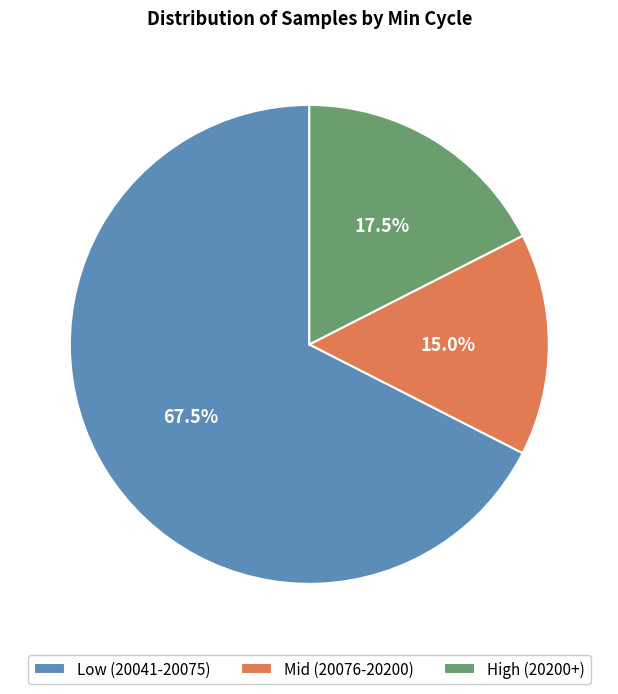

How many slices are in this pie chart?

3